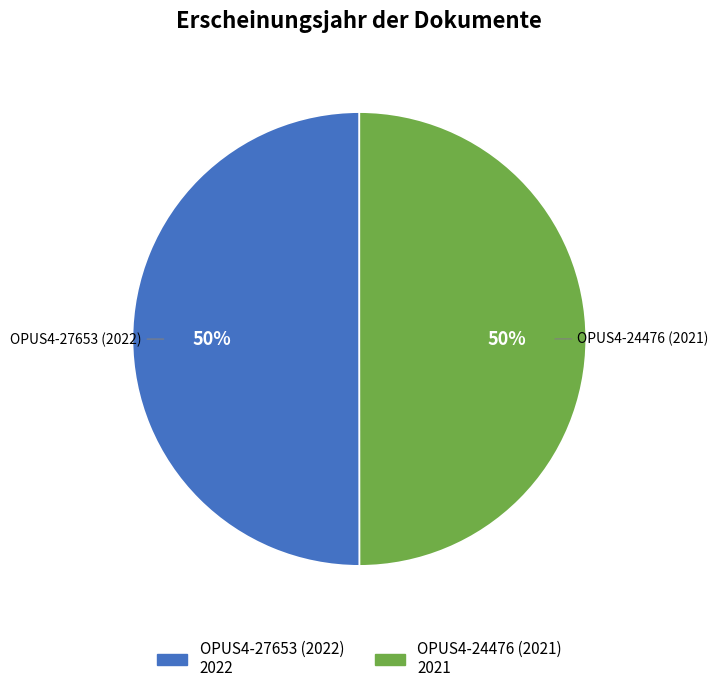

What percentage is the OPUS4-27653 (2022) slice, to the nearest percent?

50%